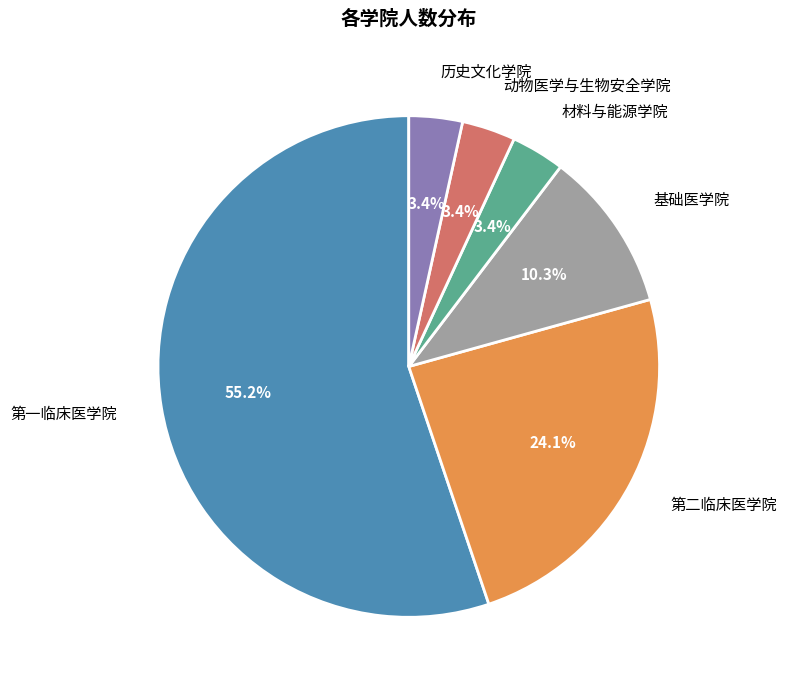

Is there a majority slice in this chart?

Yes